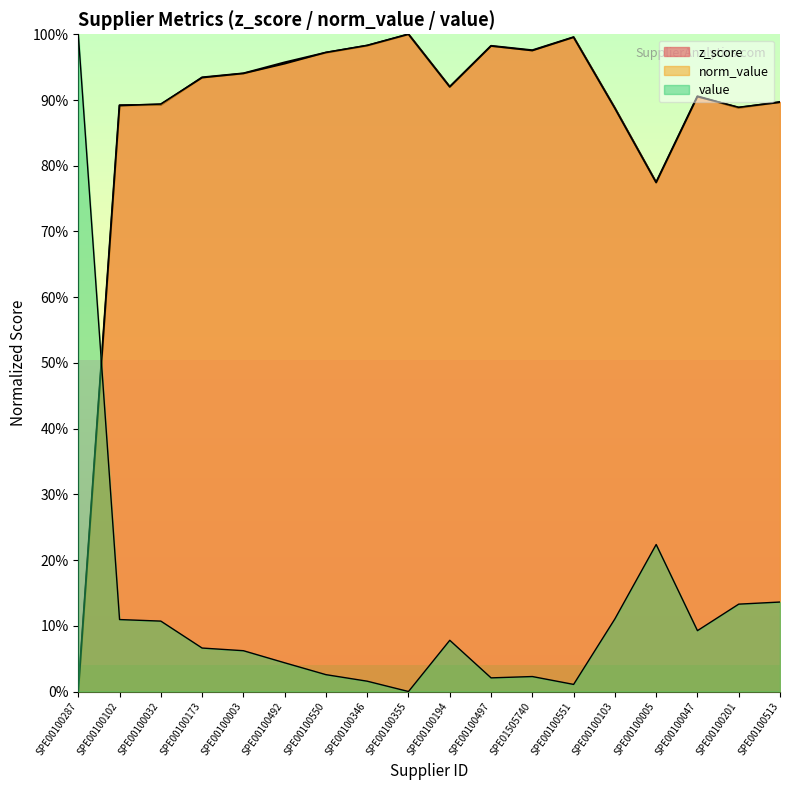

Which series has the widest spread of values?

z_score